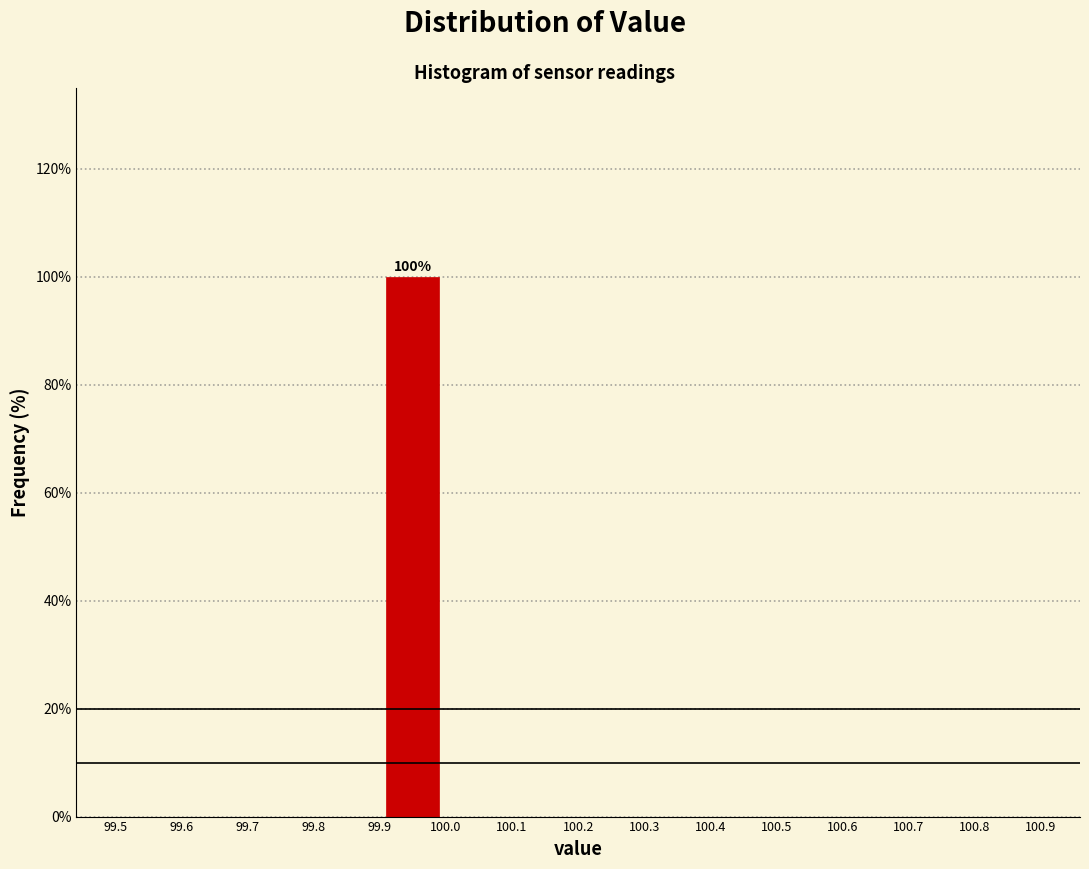

Over which range of the x-axis is the bar tallest?

99.9 to 100.0